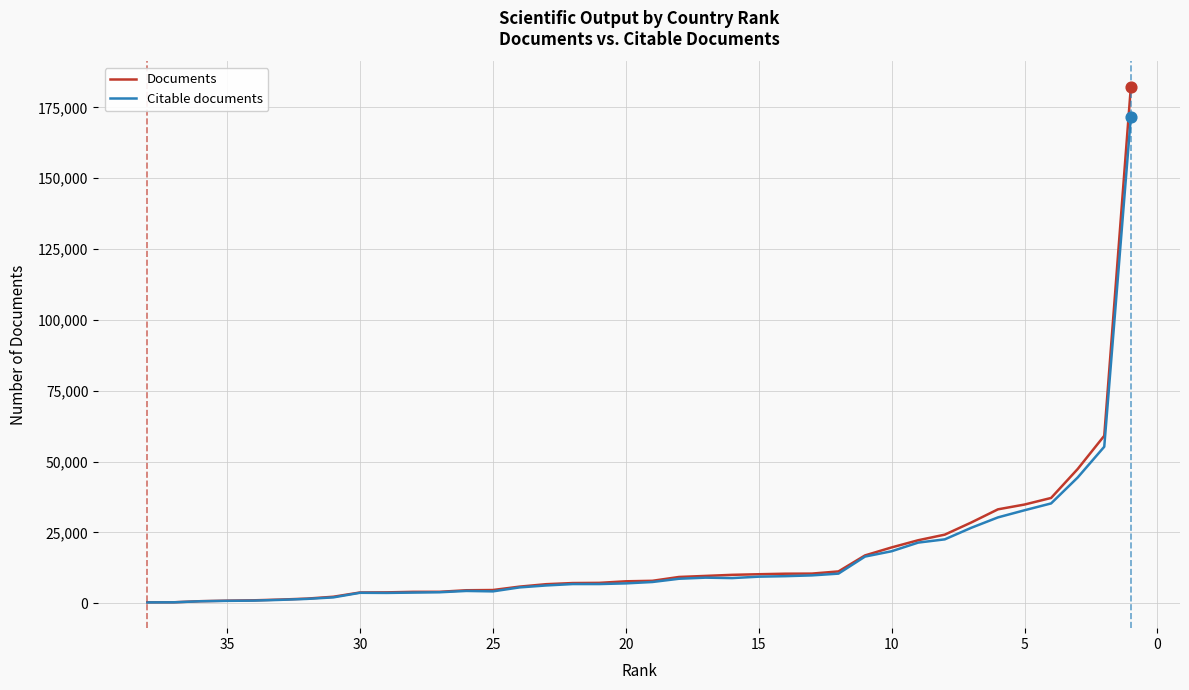

Which series reaches the minimum Y coordinate?

Citable documents